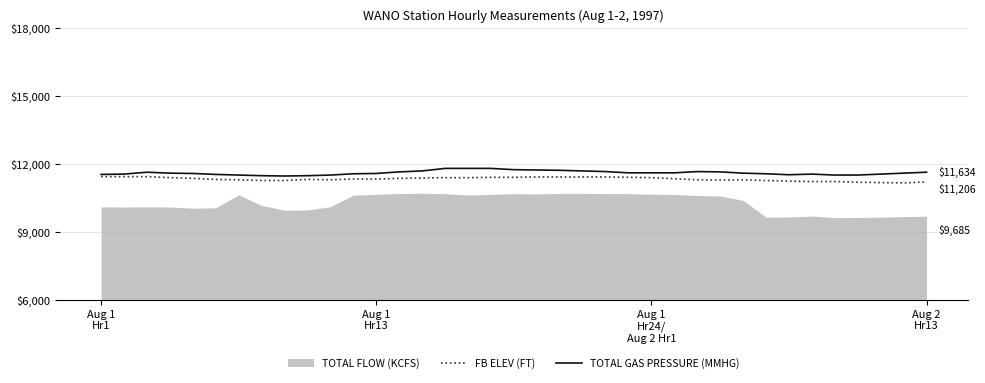

At which category is the sum across all series the highest?

17